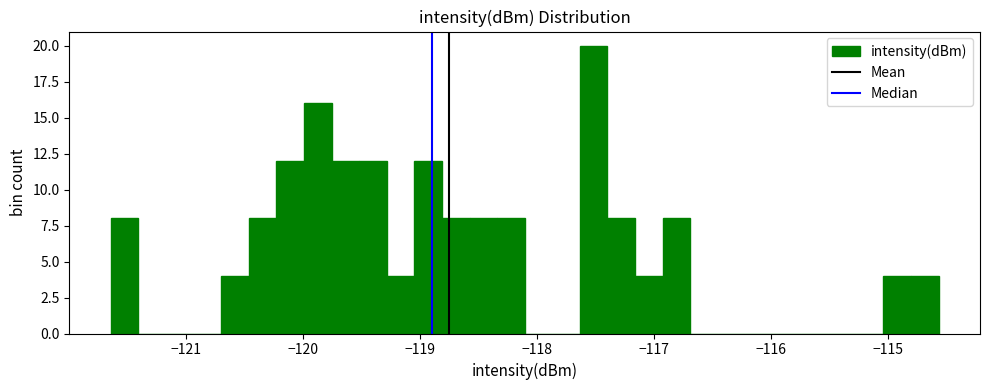

Read against the x-axis, roughly where is the centre of the tallest bar?

-117.5